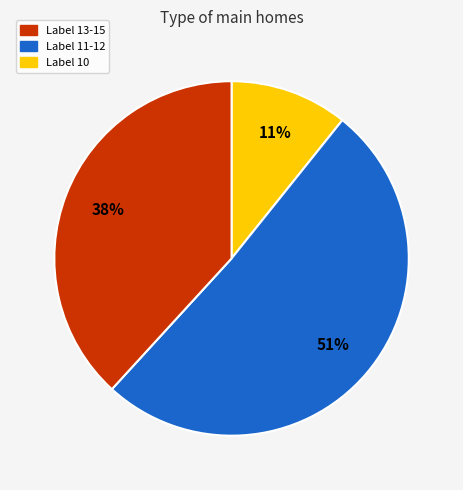

How many slices are in this pie chart?

3